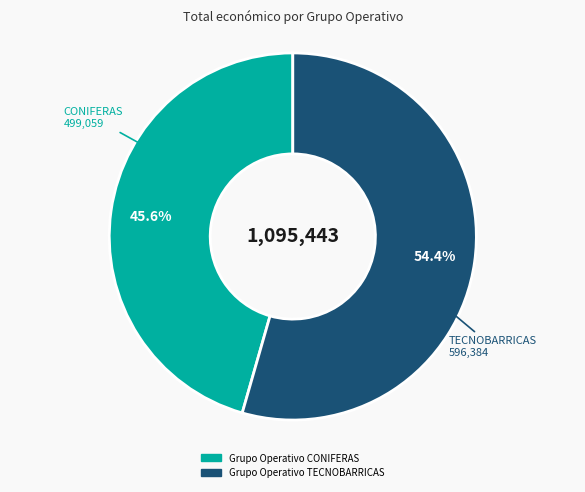

Which has a higher value, Grupo Operativo TECNOBARRICAS or Grupo Operativo CONIFERAS?

Grupo Operativo TECNOBARRICAS